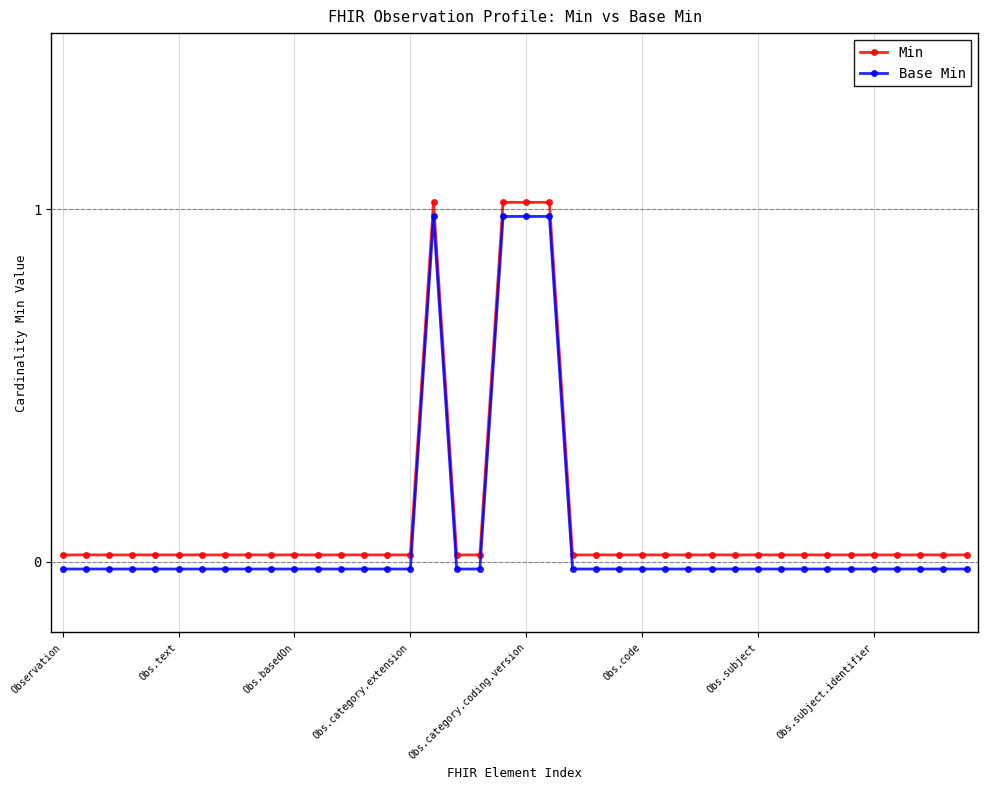

What is the label of the 1st point from the right?

39